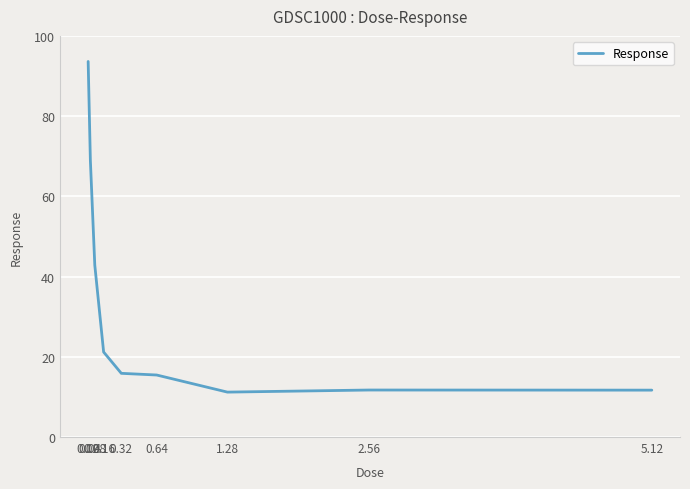

What is the difference between the maximum and minimum values?

82.4